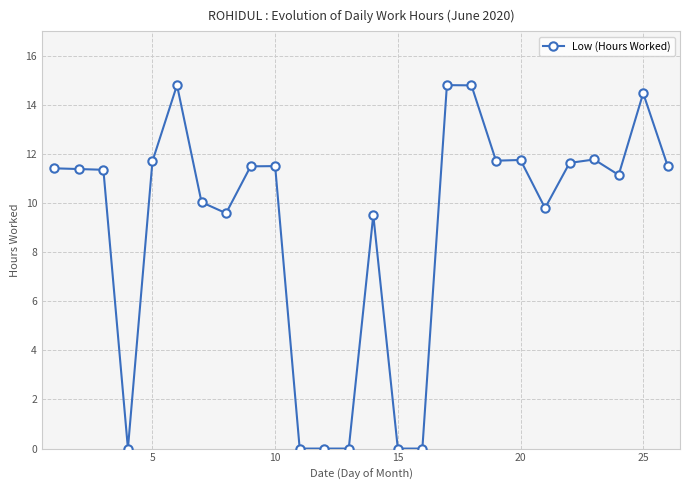

Count the number of values greater than 11.

16